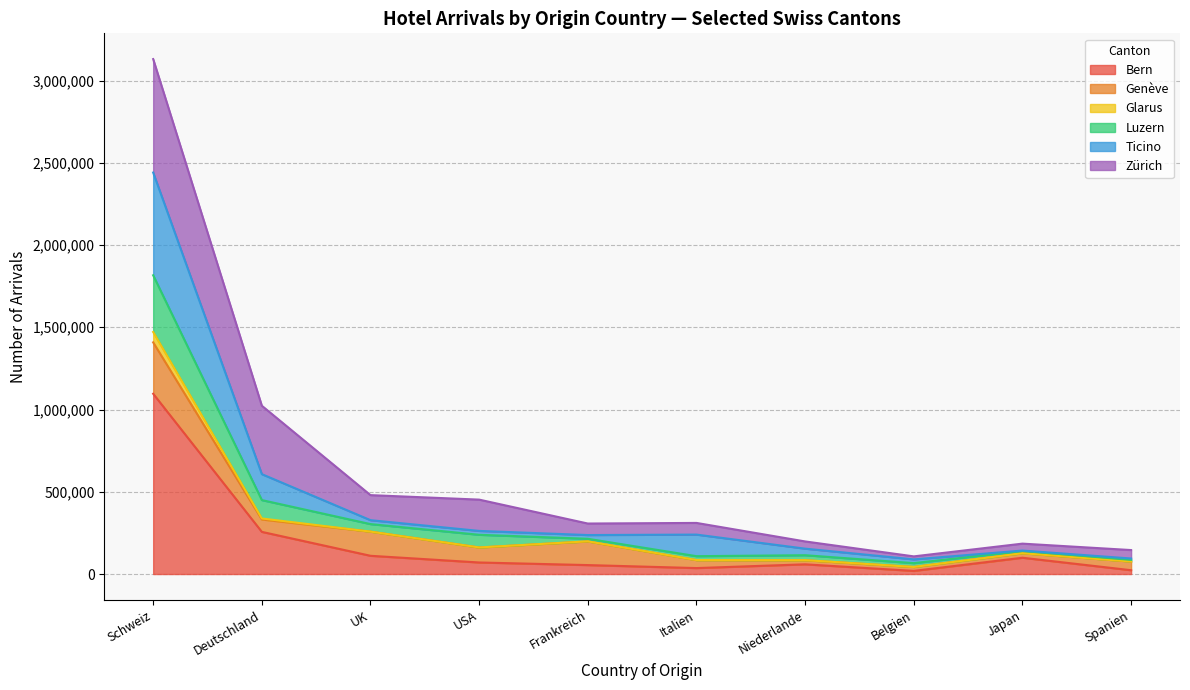

How many lines are shown in the chart?

6